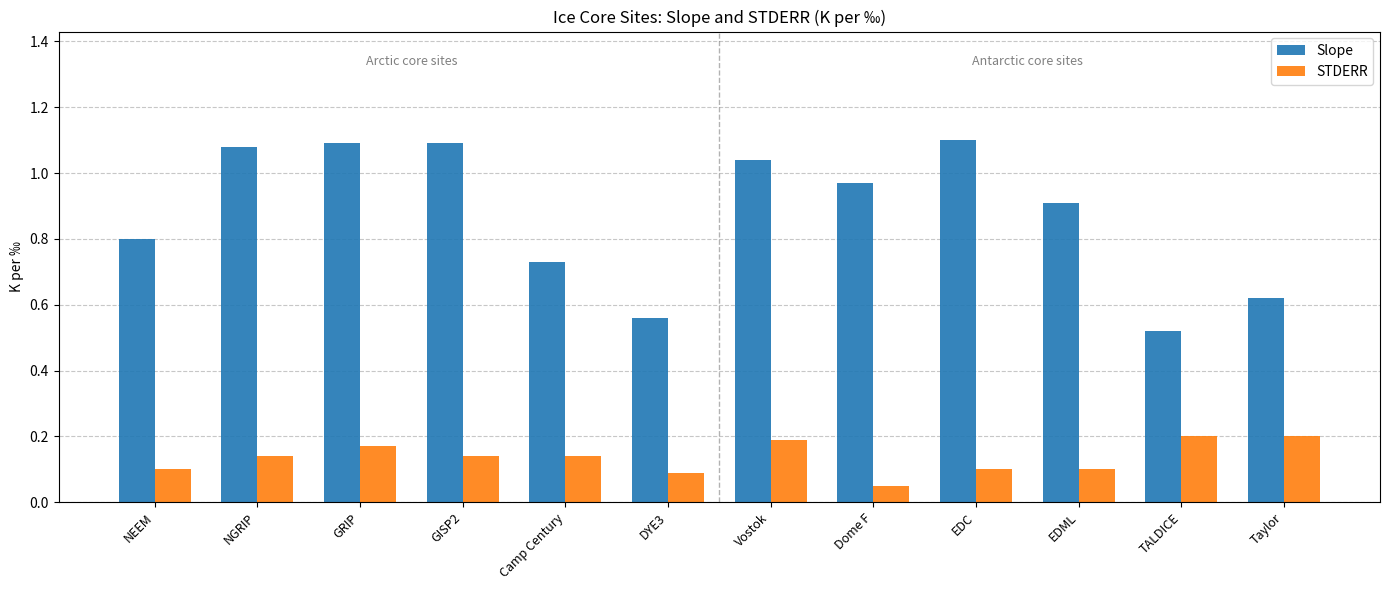

What is the sum of the Slope values at Camp Century and NEEM?

1.5